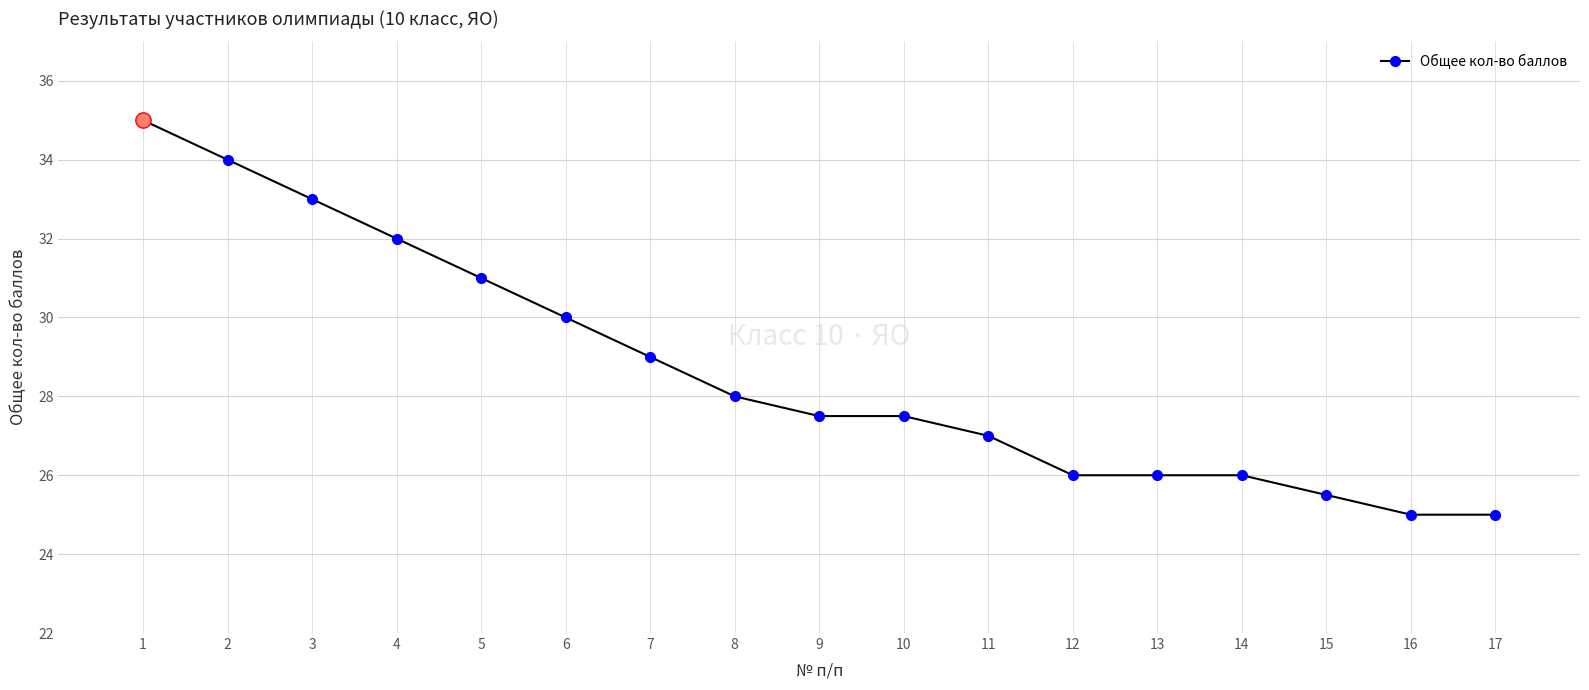

Is it true that the value at 5 is 52.1?

False